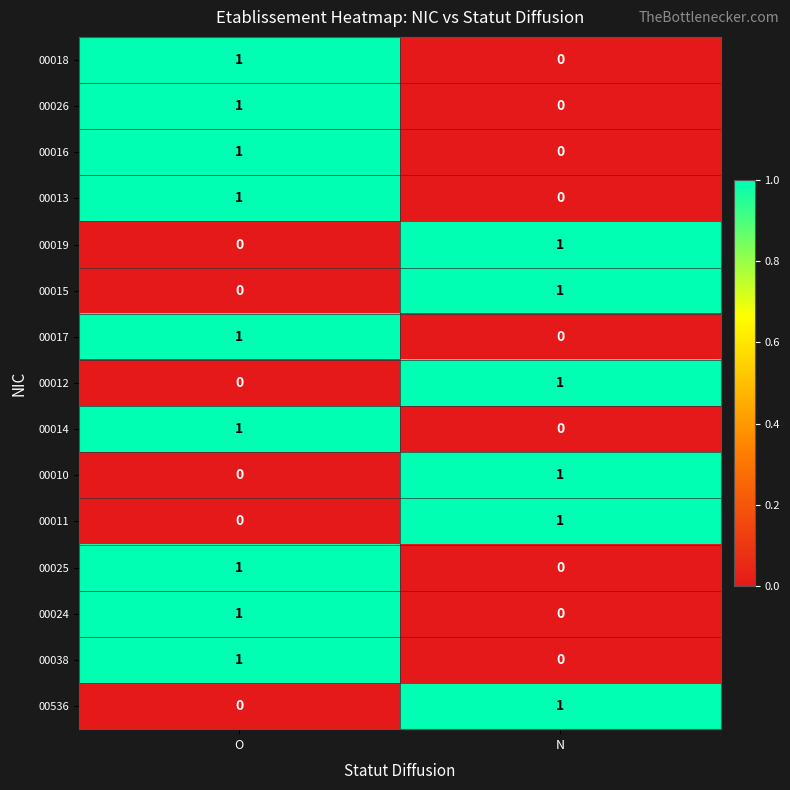

At which label does 00038 reach its peak?

O